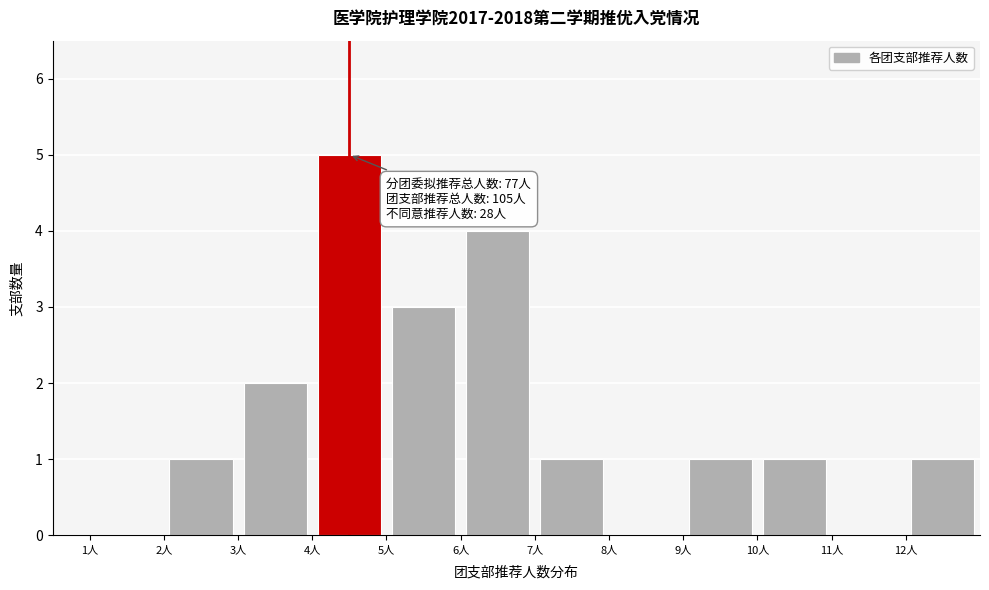

Which range on the x-axis has the tallest bar?

4 to 5